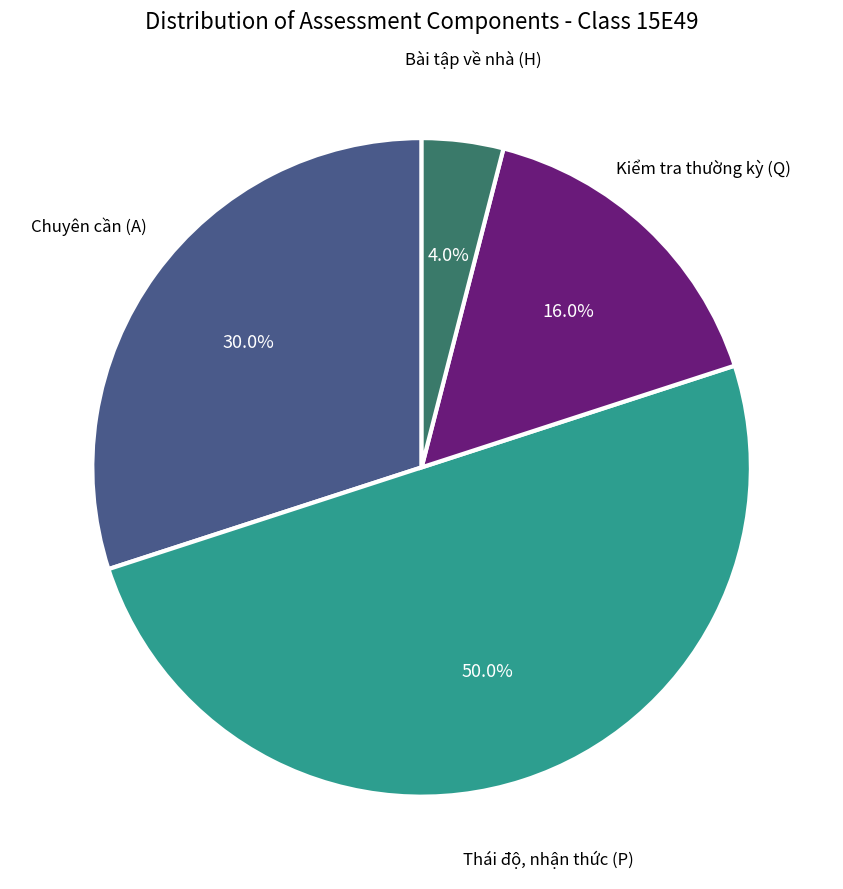

Does Kiểm tra thường kỳ (Q) represent more than half of the total?

No